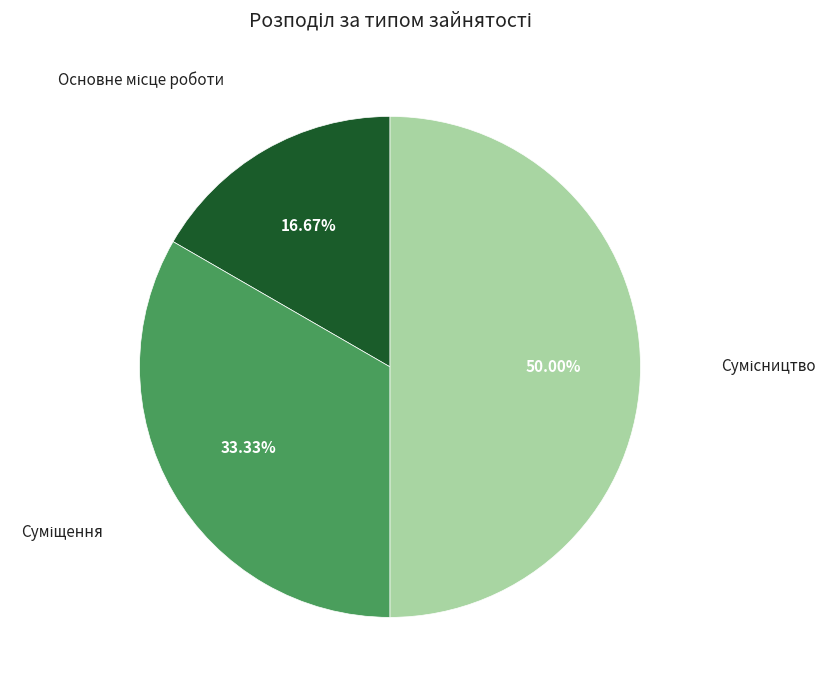

Is the sum of Сумісництво and Основне місце роботи greater than half?

Yes